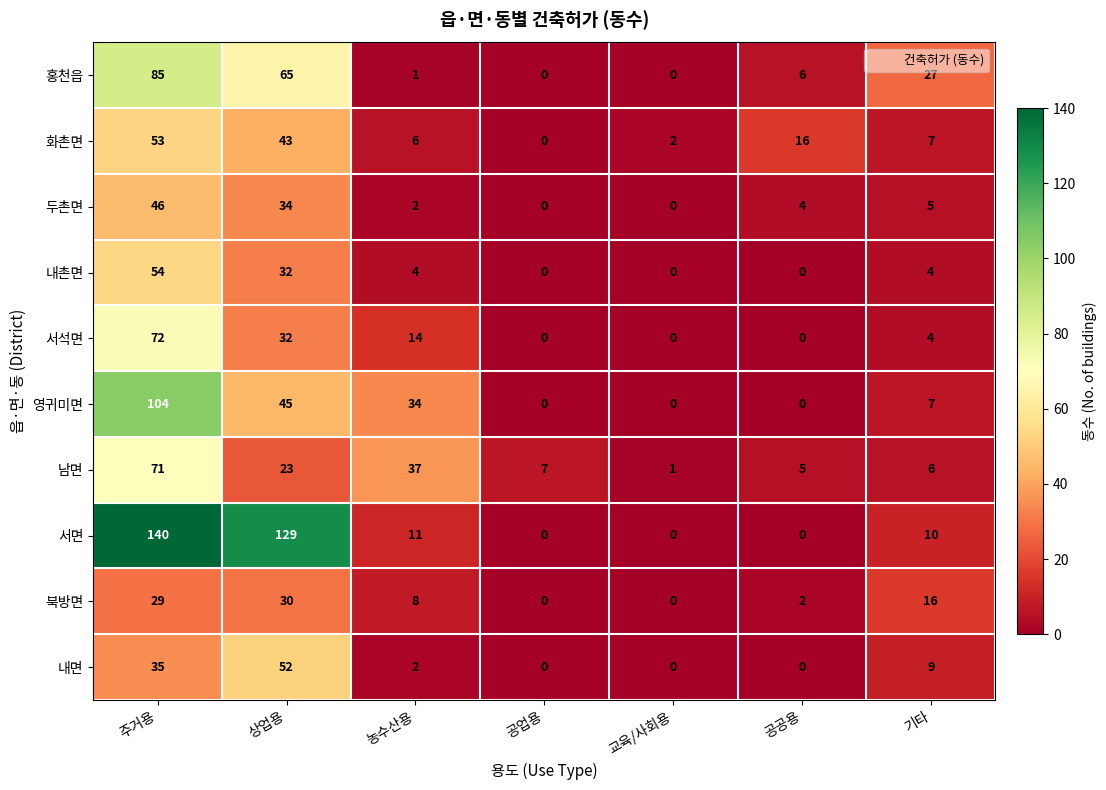

What is the total value across all series at 기타?

95